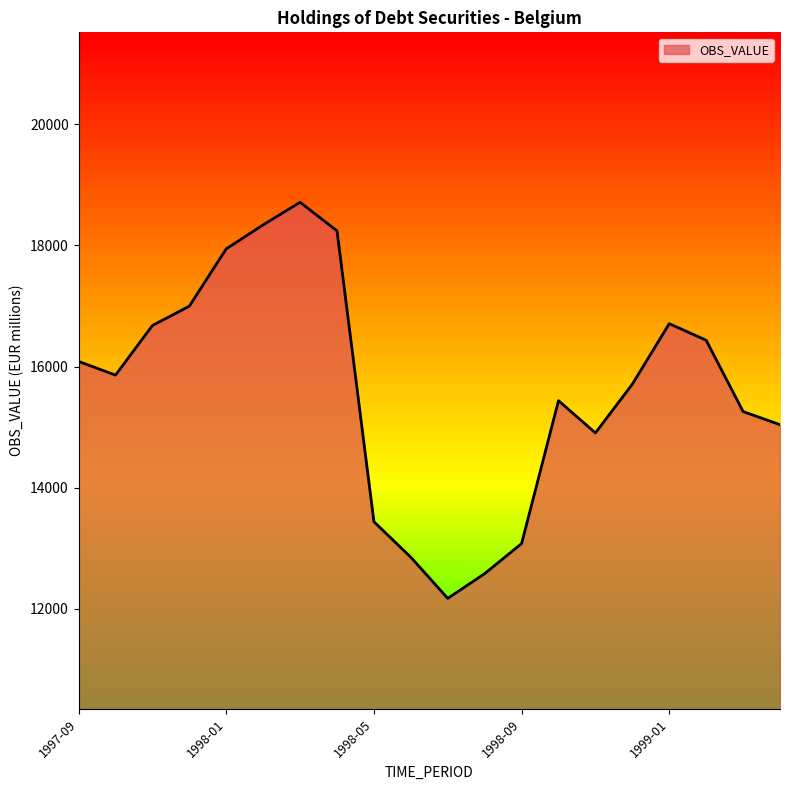

What is the minimum value shown in the chart?

12171